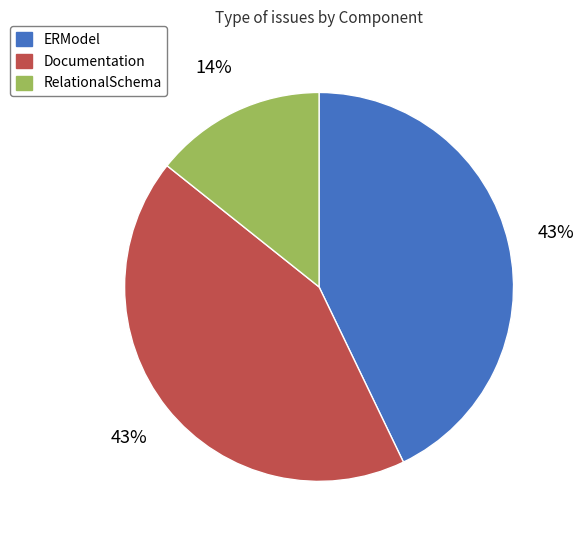

To the nearest percent, what is the difference between the RelationalSchema and ERModel slice percentages?

29%